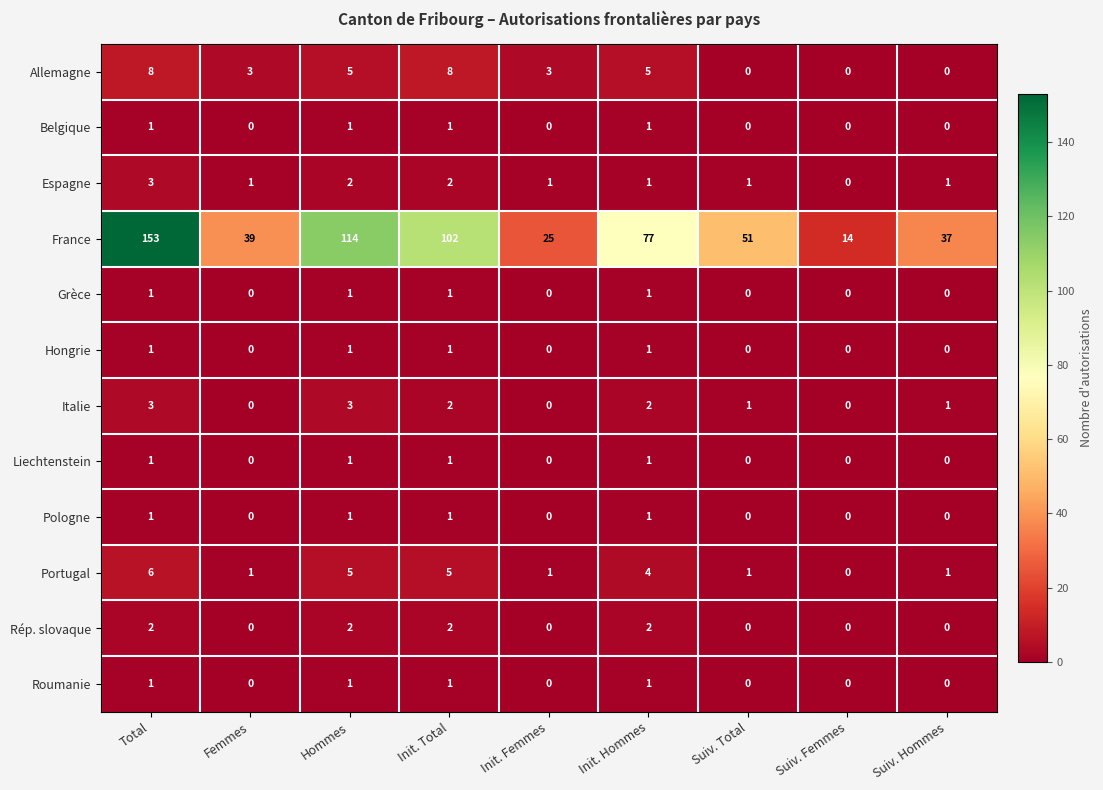

Which series has the largest total across all categories?

France